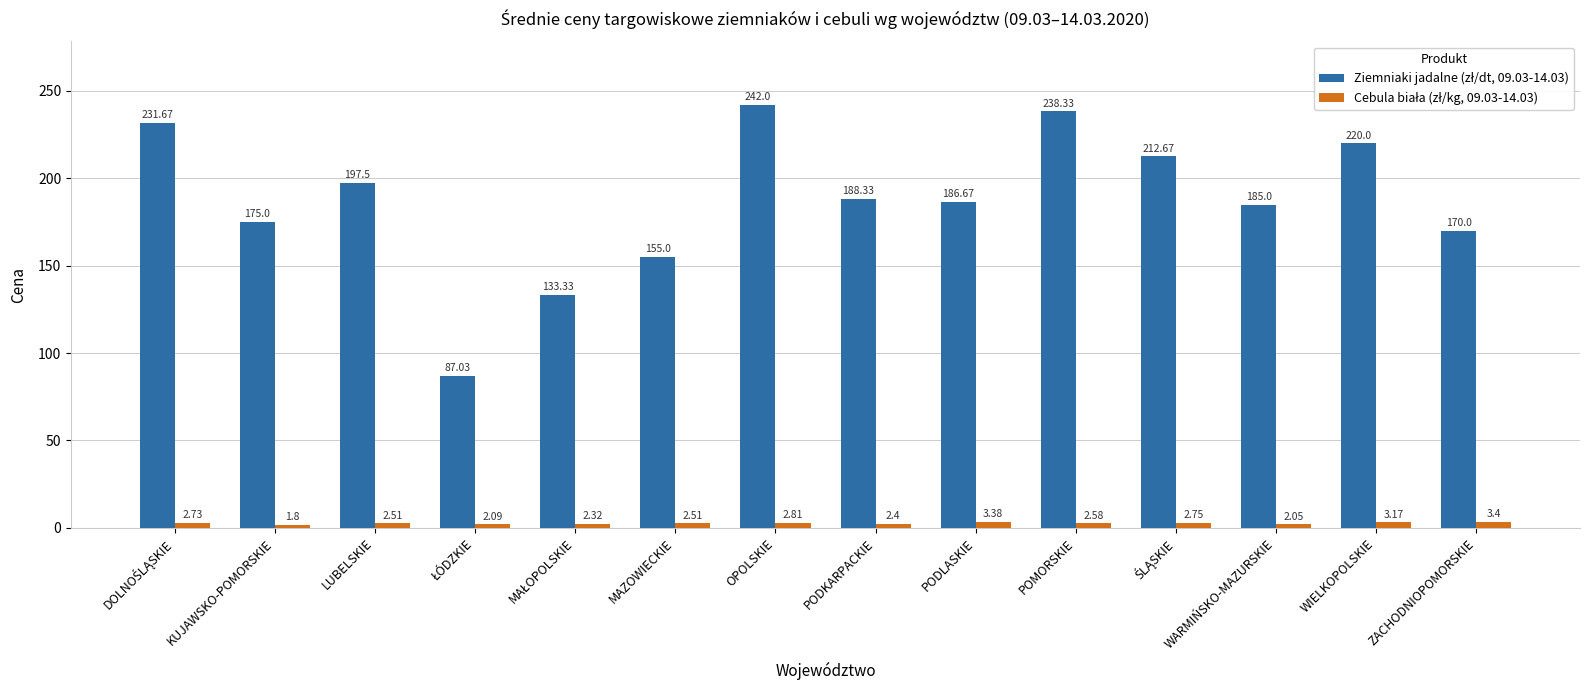

How many groups of bars are there?

14